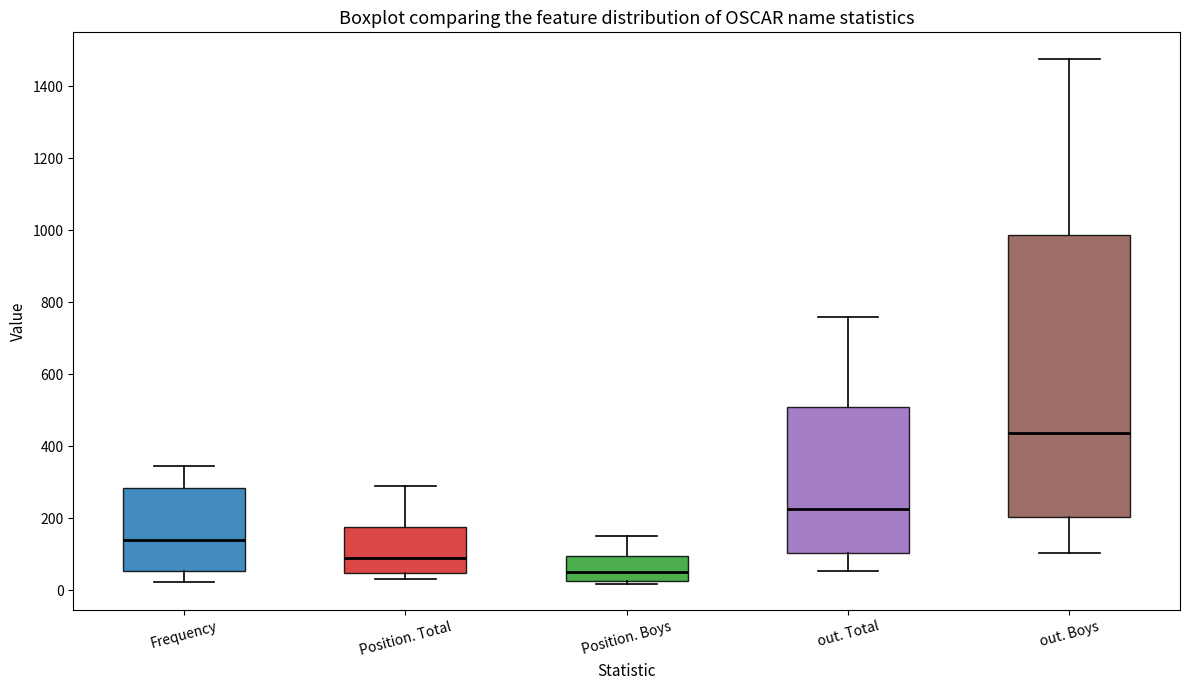

Reading left to right, read every box against the y-axis: the position of its median line, the range the box covers, and the ends of its whiskers. The values are not printed on the chart, so give them approximately, as read against the axis.

Frequency: median 140, box 60 to 280, whiskers 20 to 340
Position. Total: median 80, box 40 to 180, whiskers 40 (just below the box's lower edge) to 280
Position. Boys: median 40, box 20 to 100, whiskers 20 (just below the box's lower edge) to 160
out. Total: median 220, box 100 to 500, whiskers 60 to 760
out. Boys: median 440, box 200 to 980, whiskers 100 to 1480